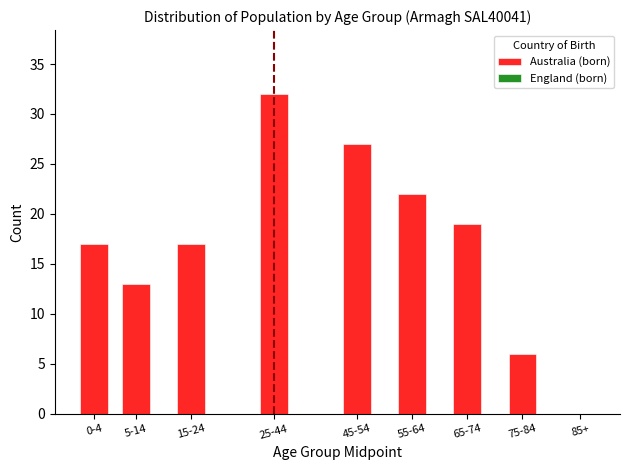

Reading left to right, transcribe all the data shown in this chart.

0-4=17	5-14=13	15-24=17	25-44=32	45-54=27	55-64=22	65-74=19	75-84=6	85+=0